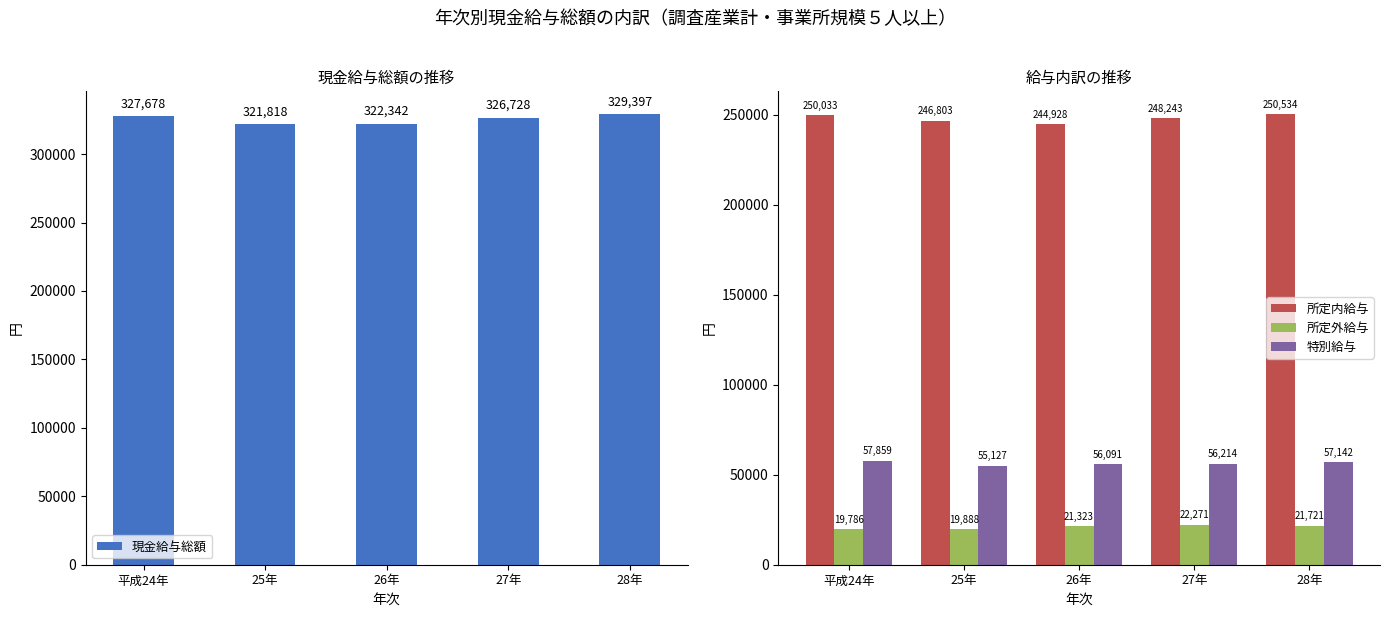

Rank the series by their maximum value, from highest to lowest.

現金給与総額, 所定内給与, 特別給与, 所定外給与